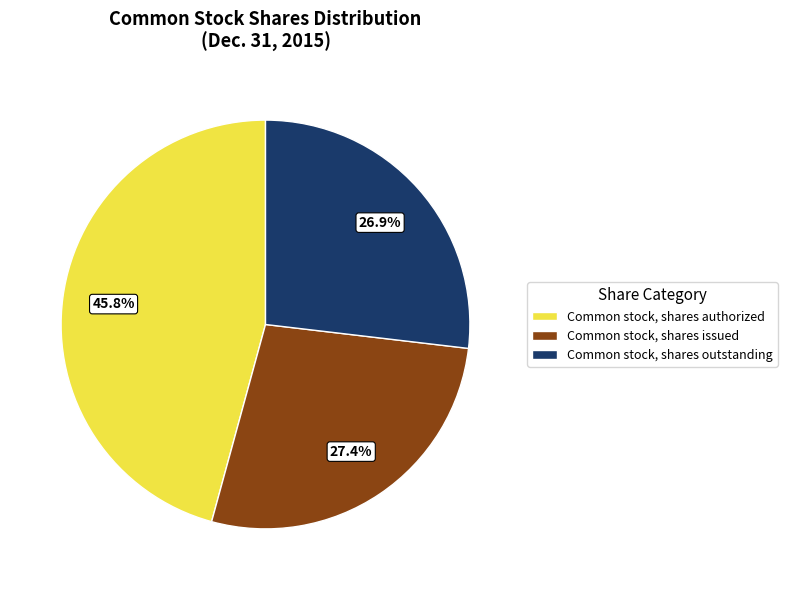

Does any single category account for the majority?

No